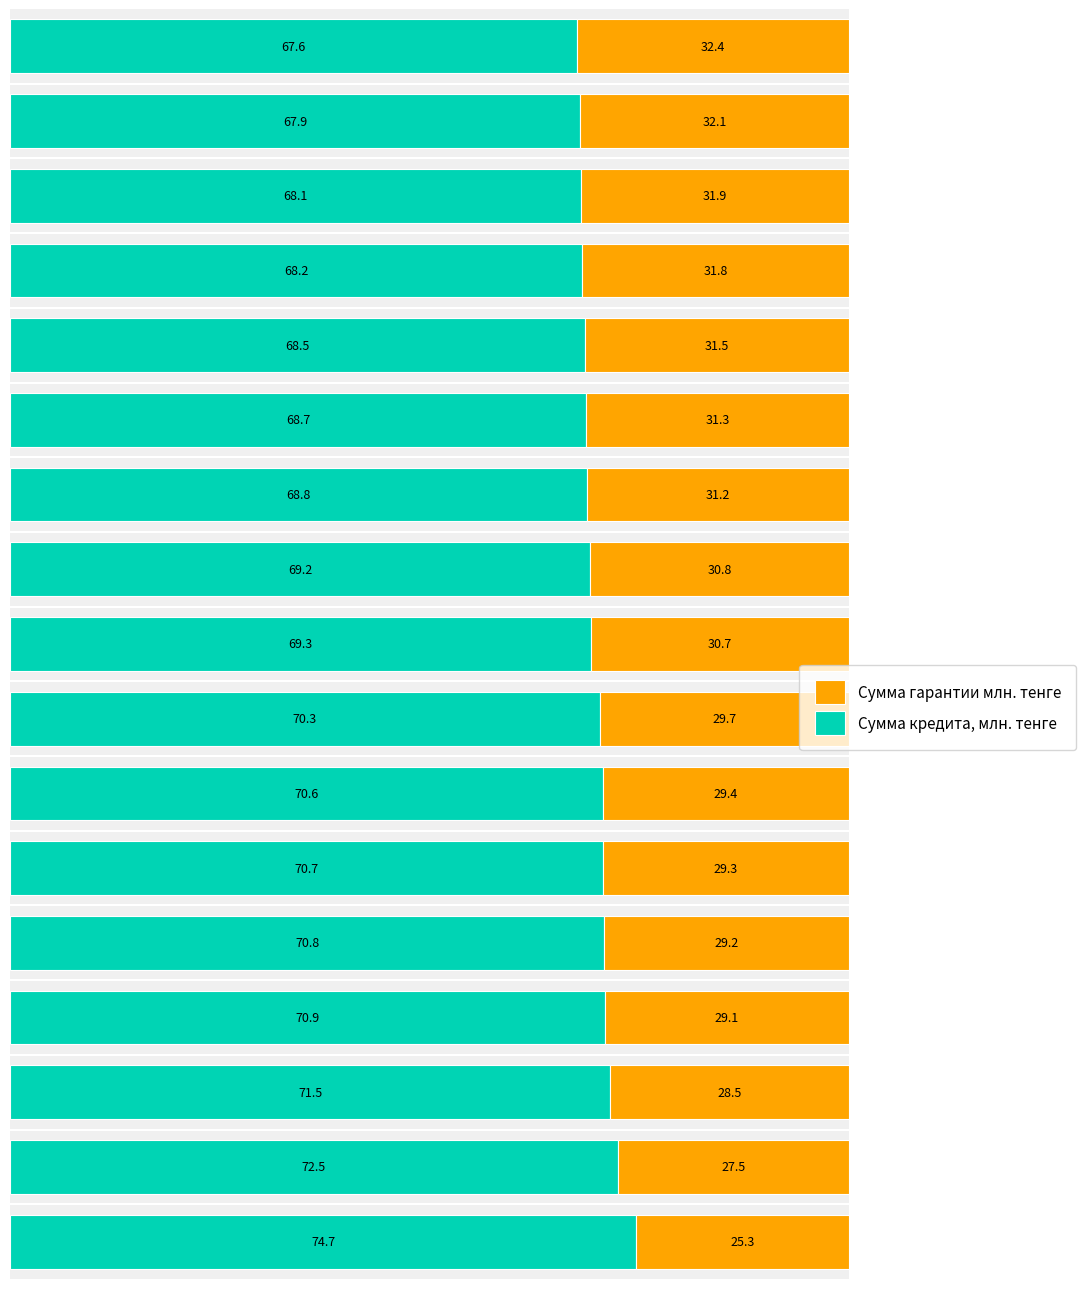

What are all the series names shown in the legend?

Сумма гарантии млн. тенге, Сумма кредита, млн. тенге